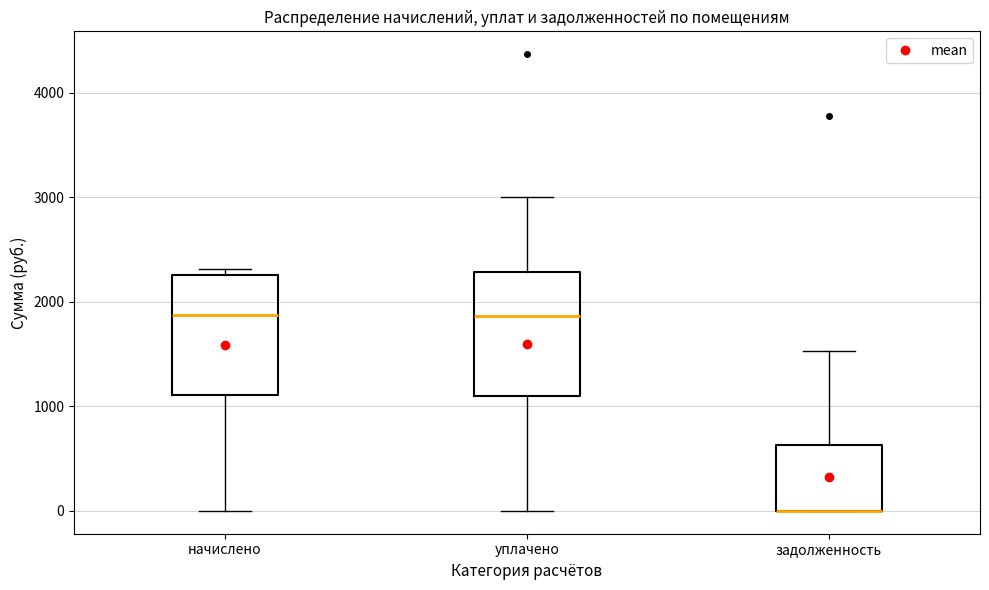

Reading left to right, transcribe this box plot: for each box, give where its median line is, the range the box spans, and where its two whiskers end, as read against the y-axis. The values are not printed on the chart, so give them approximately, as read against the axis.

начислено: median 1900, box 1100 to 2300, whiskers 0 to 2300 (just above the box's upper edge)
уплачено: median 1900, box 1100 to 2300, whiskers 0 to 3000
задолженность: median 0 (drawn on the box's lower edge), box 0 to 600, whiskers 0 to 1500